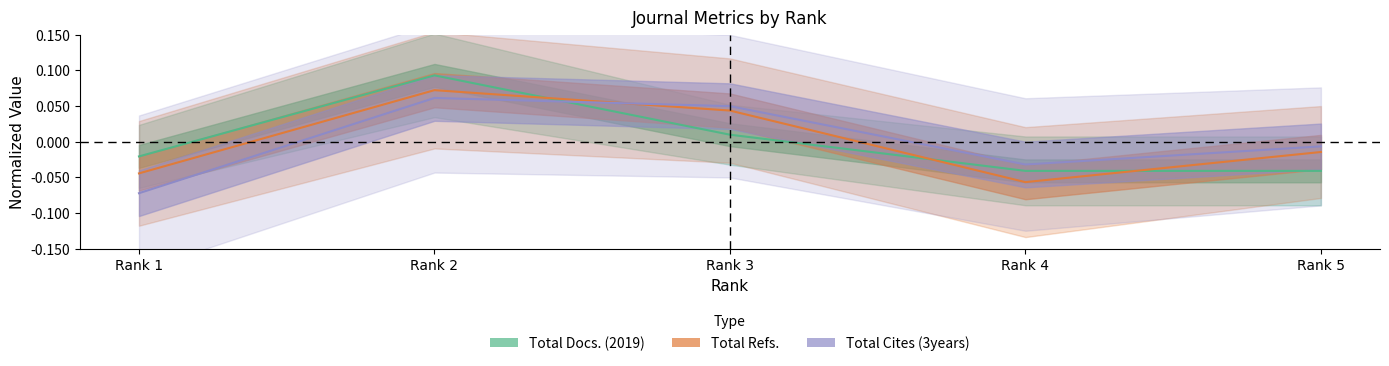

At how many categories does at least one series exceed 0?

2